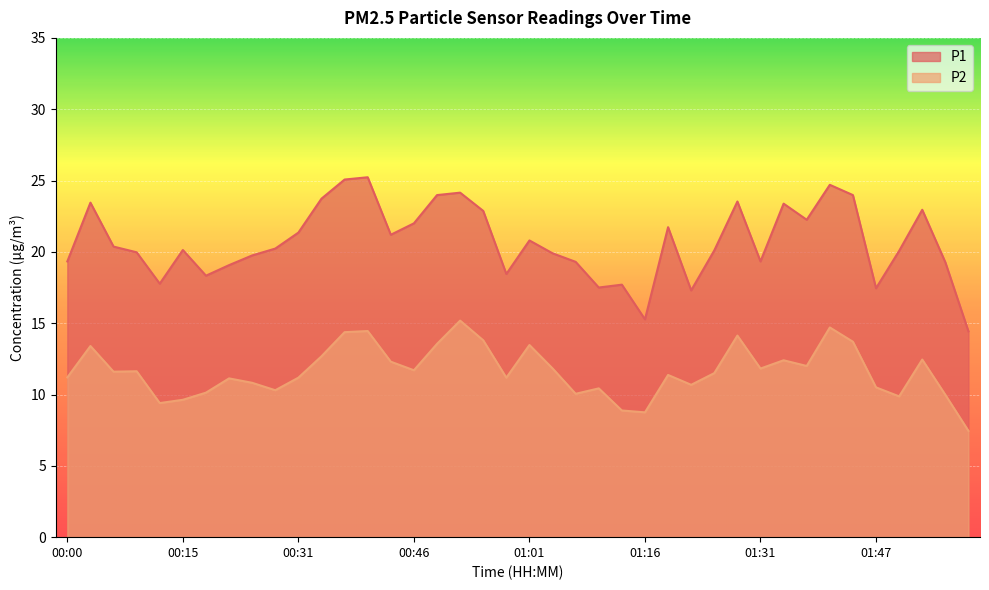

What is the total value across all series at 01:37?

34.2